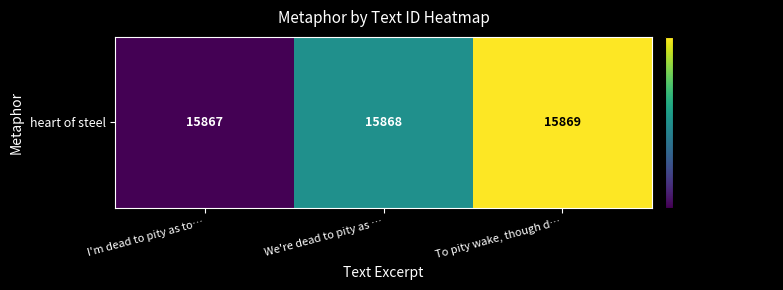

At which label is the value closest to 15868?

We're dead to pity as …